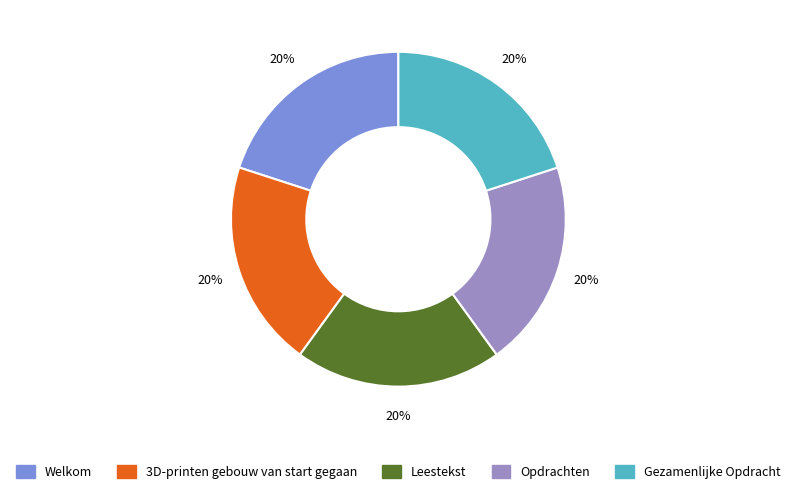

Count the number of slices in the pie.

5